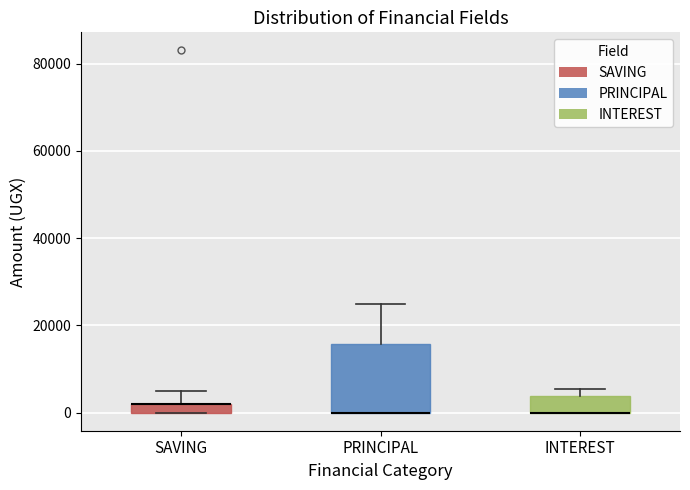

Which box is the tallest, from its lower edge to its upper edge?

PRINCIPAL